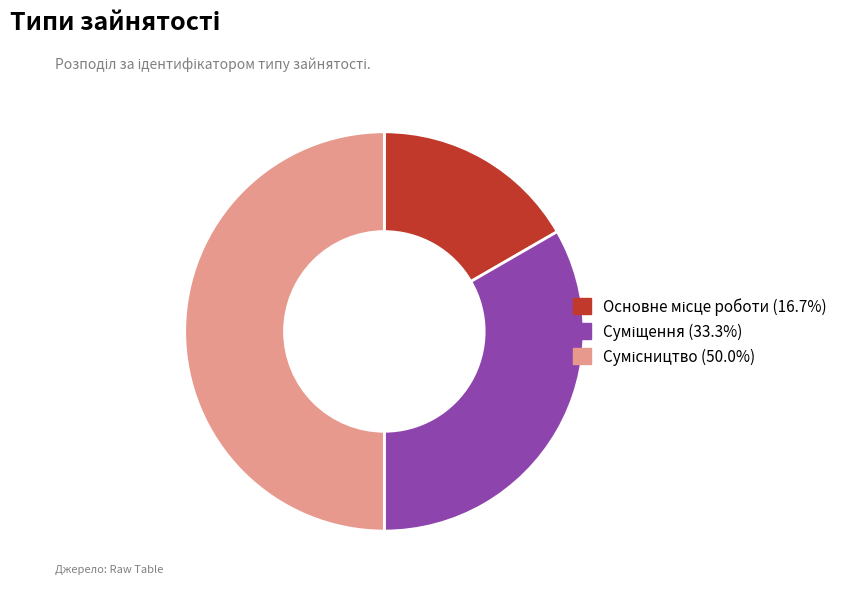

The Суміщення slice represents 33% of the pie. True or false?

True